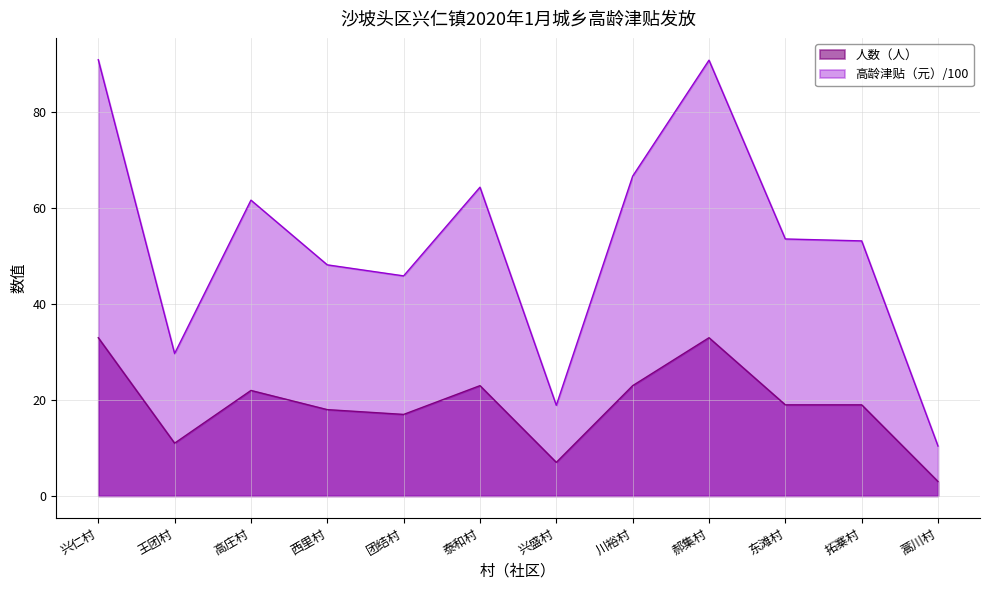

List the series in order of their overall mean, lowest first.

人数（人）, 高龄津贴（元）/100